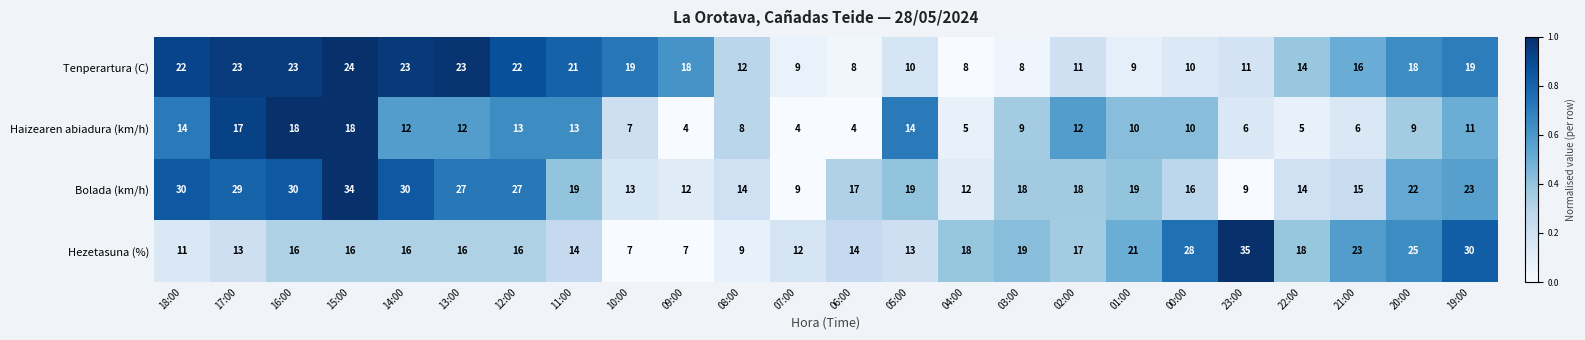

What is the total value across all series at 22:00?

51